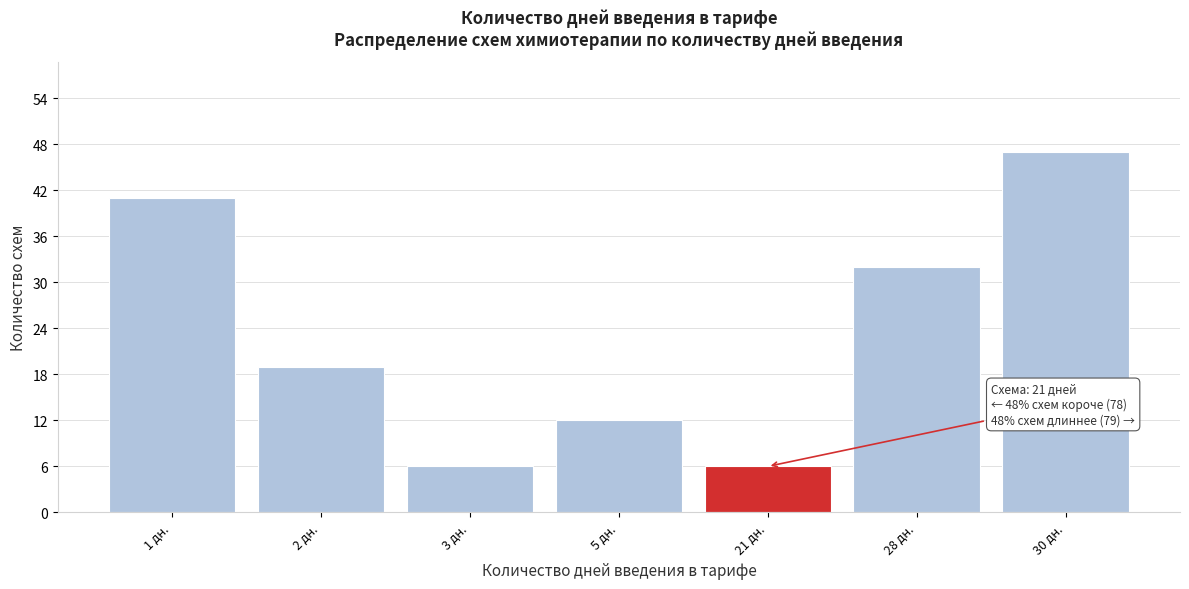

Reading left to right, what are all the values shown in this chart?

1 дн.=41	2 дн.=19	3 дн.=6	5 дн.=12	21 дн.=6	28 дн.=32	30 дн.=47